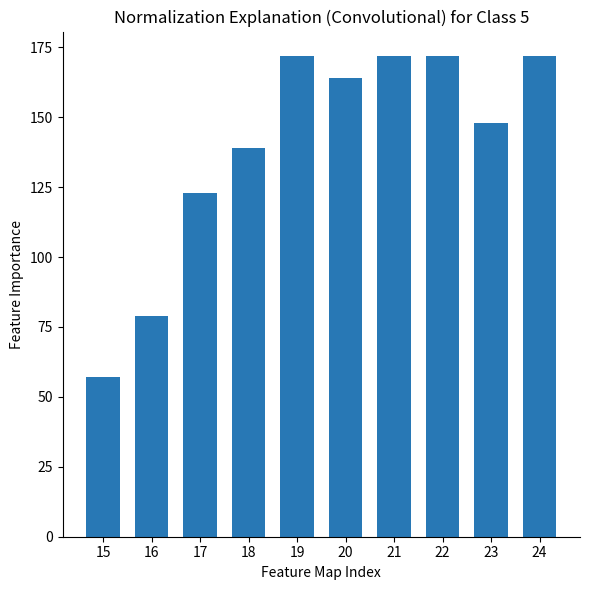

What is the ratio of the value at 18 to the value at 21?

0.8